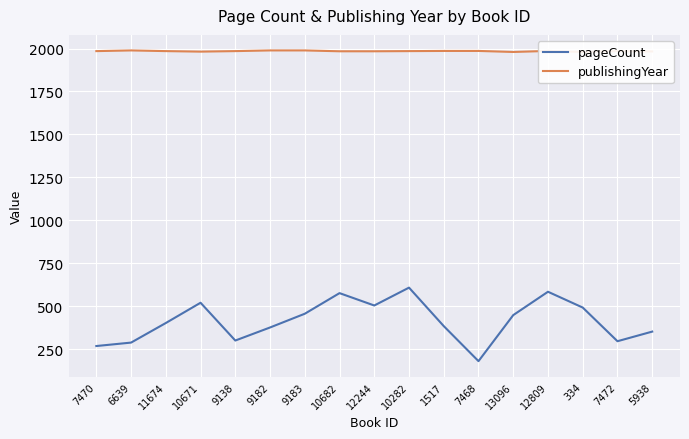

True or false: pageCount has a value of 78 at 9138.

False